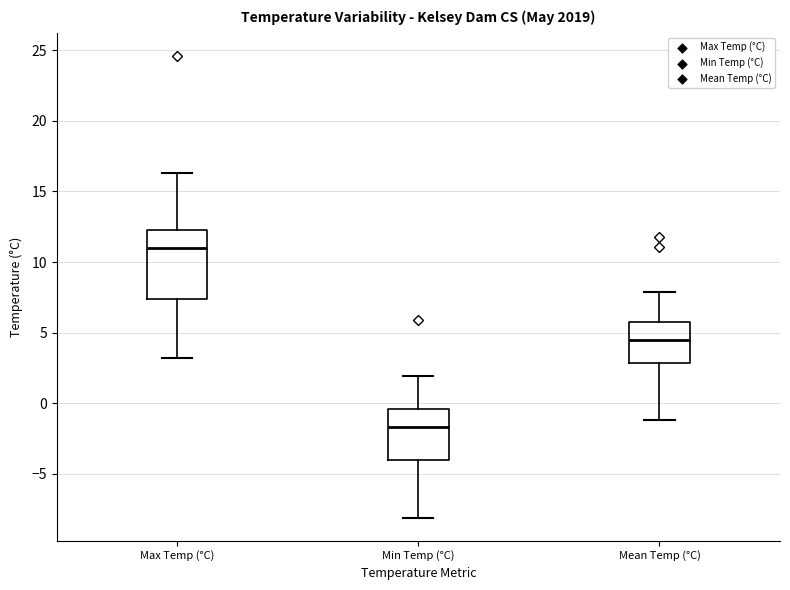

Reading left to right, read every box against the y-axis: the position of its median line, the range the box covers, and the ends of its whiskers. The values are not printed on the chart, so give them approximately, as read against the axis.

Max Temp (°C): median 11.0, box 7.5 to 12.5, whiskers 3.0 to 16.5
Min Temp (°C): median -1.5, box -4.0 to -0.5, whiskers -8.0 to 2.0
Mean Temp (°C): median 4.5, box 3.0 to 6.0, whiskers -1.0 to 8.0